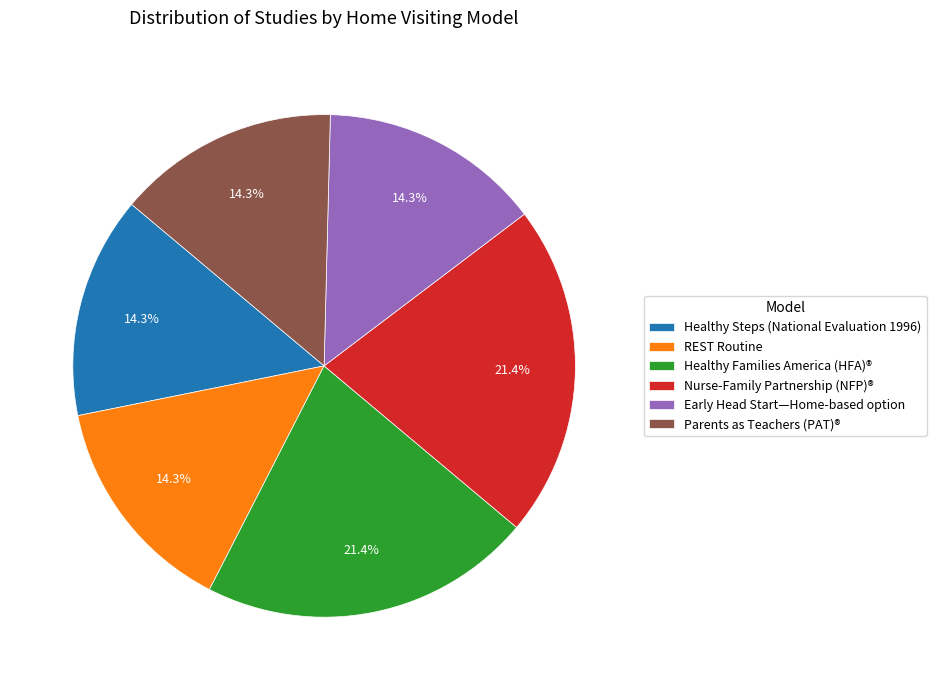

How much of the chart is everything except REST Routine?

85.7%